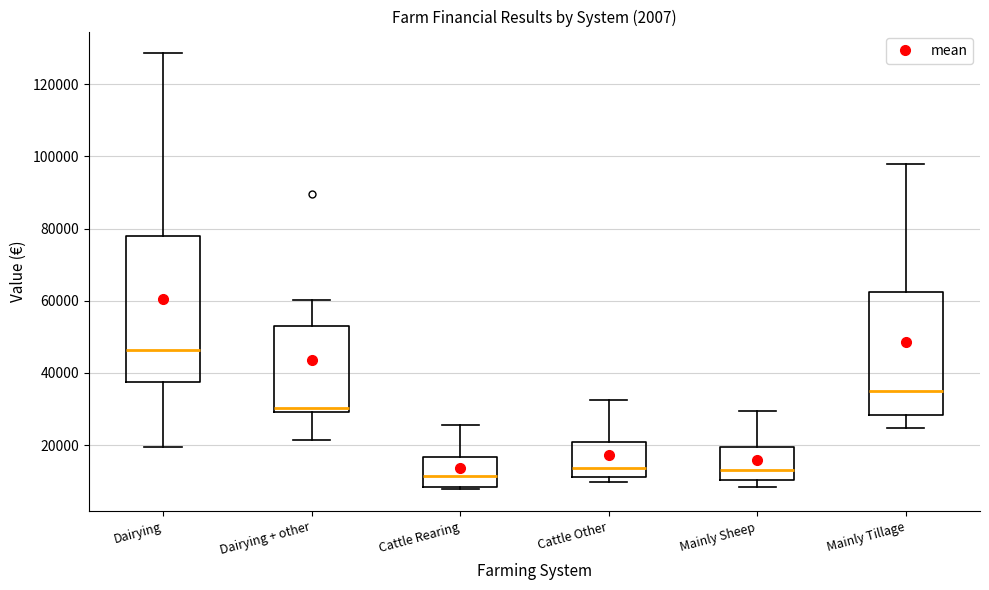

Reading left to right, transcribe this box plot: for each box, give where its median line is, the range the box spans, and where its two whiskers end, as read against the y-axis. The values are not printed on the chart, so give them approximately, as read against the axis.

Dairying: median 46000, box 38000 to 78000, whiskers 20000 to 128000
Dairying + other: median 30000 (just above the box's lower edge), box 30000 to 52000, whiskers 22000 to 60000
Cattle Rearing: median 12000, box 8000 to 16000, whiskers 8000 (just below the box's lower edge) to 26000
Cattle Other: median 14000, box 12000 to 20000, whiskers 10000 to 32000
Mainly Sheep: median 14000, box 10000 to 20000, whiskers 8000 to 30000
Mainly Tillage: median 34000, box 28000 to 62000, whiskers 24000 to 98000